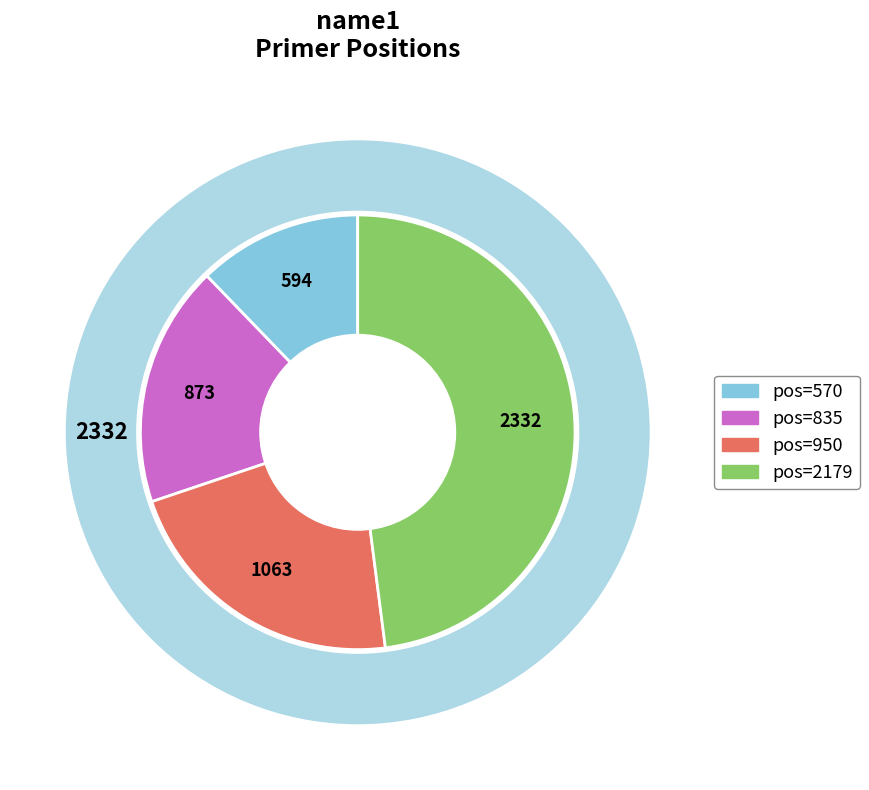

What percentage is the 2179 slice, to the nearest percent?

48%